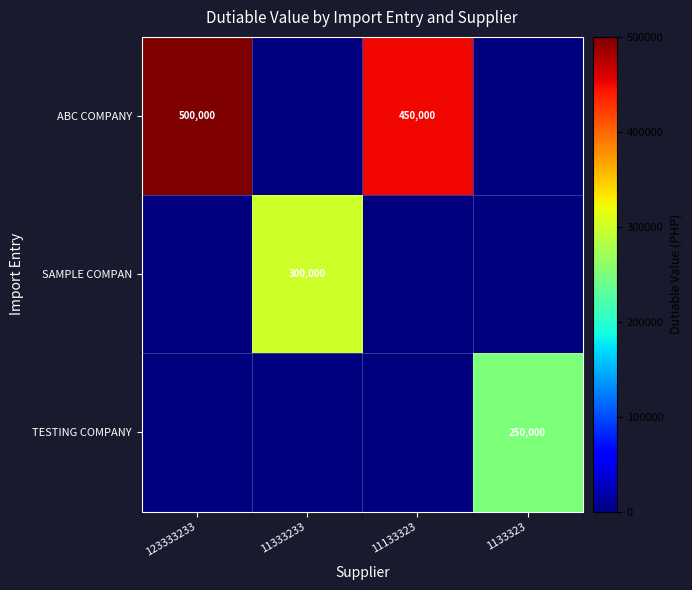

True or false: ABC COMPANY has a value of 261202 at 11133323.

False